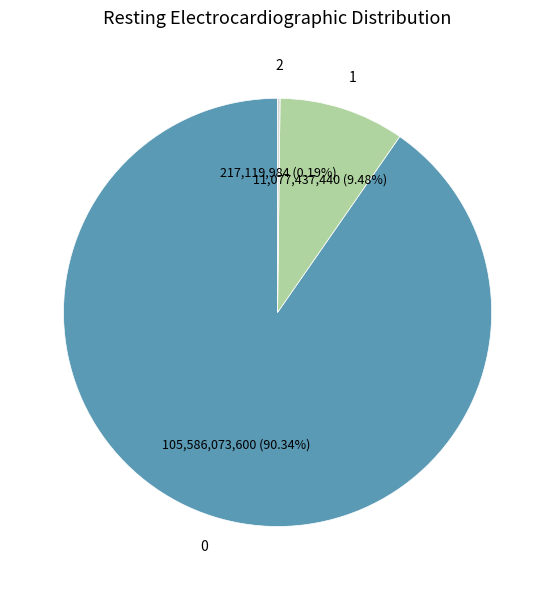

Is there any slice that represents more than half of the pie?

Yes